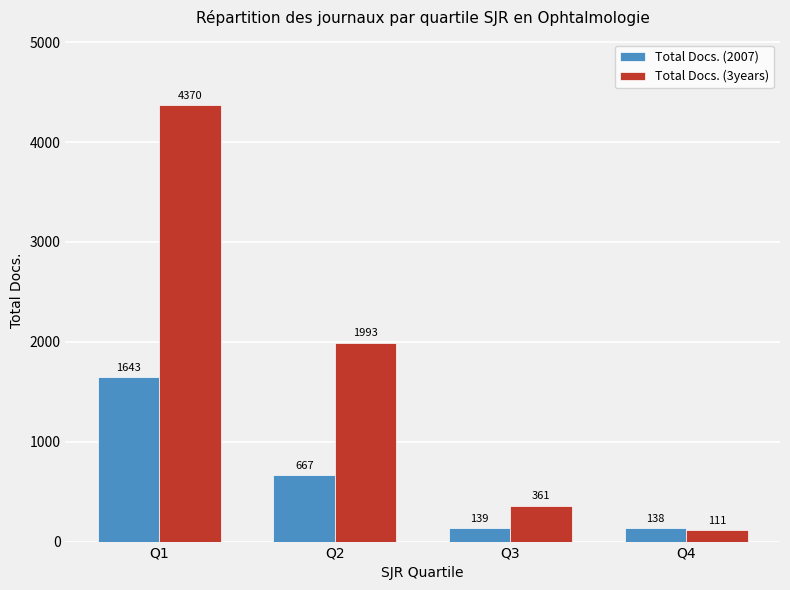

What is the sum of all Total Docs. (3years) values?

6835